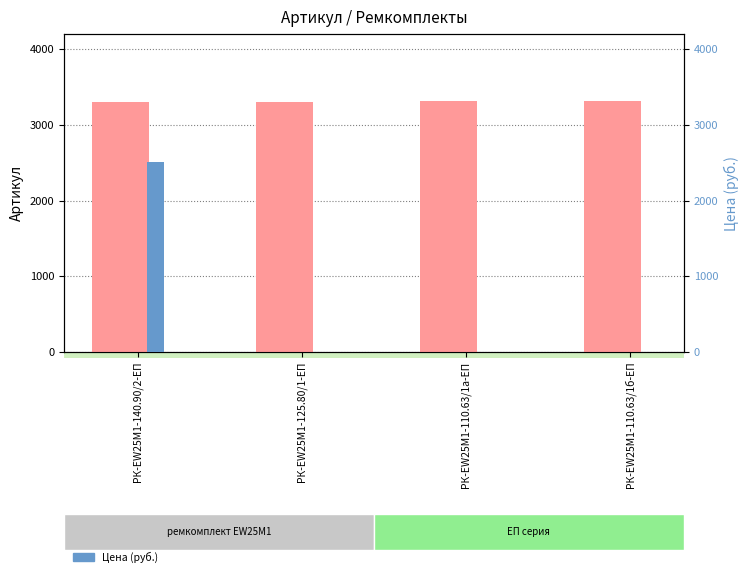

How many groups of bars are there?

4